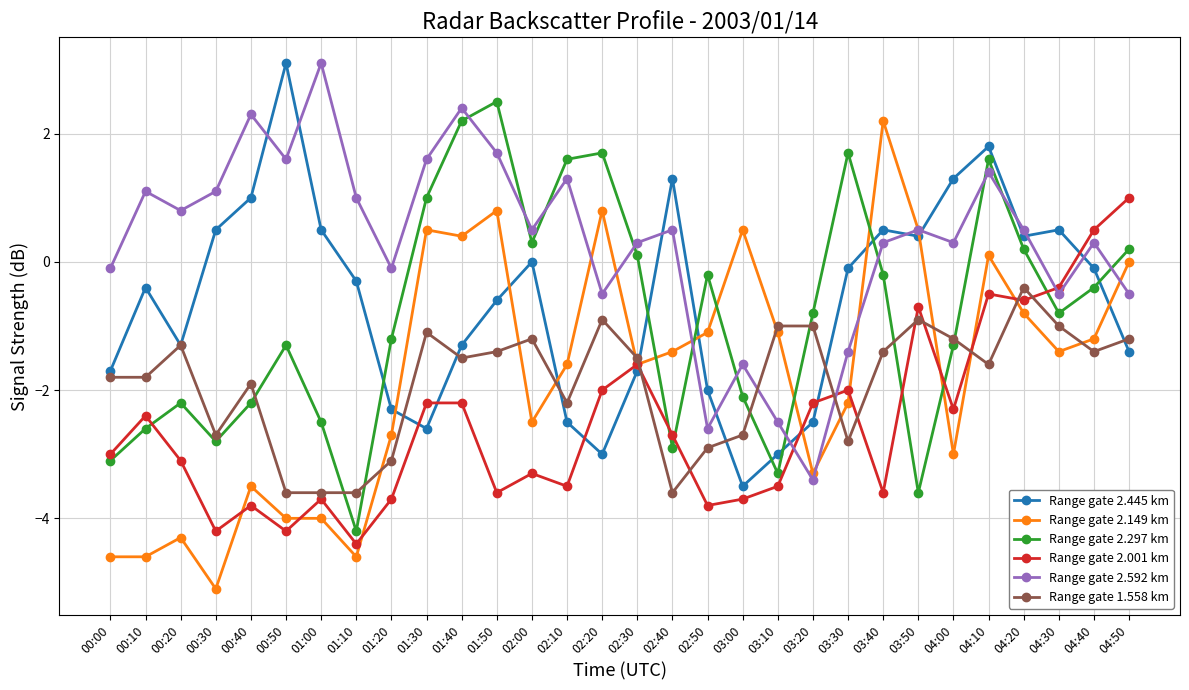

Which series has the largest total across all categories?

Range gate 2.592 km